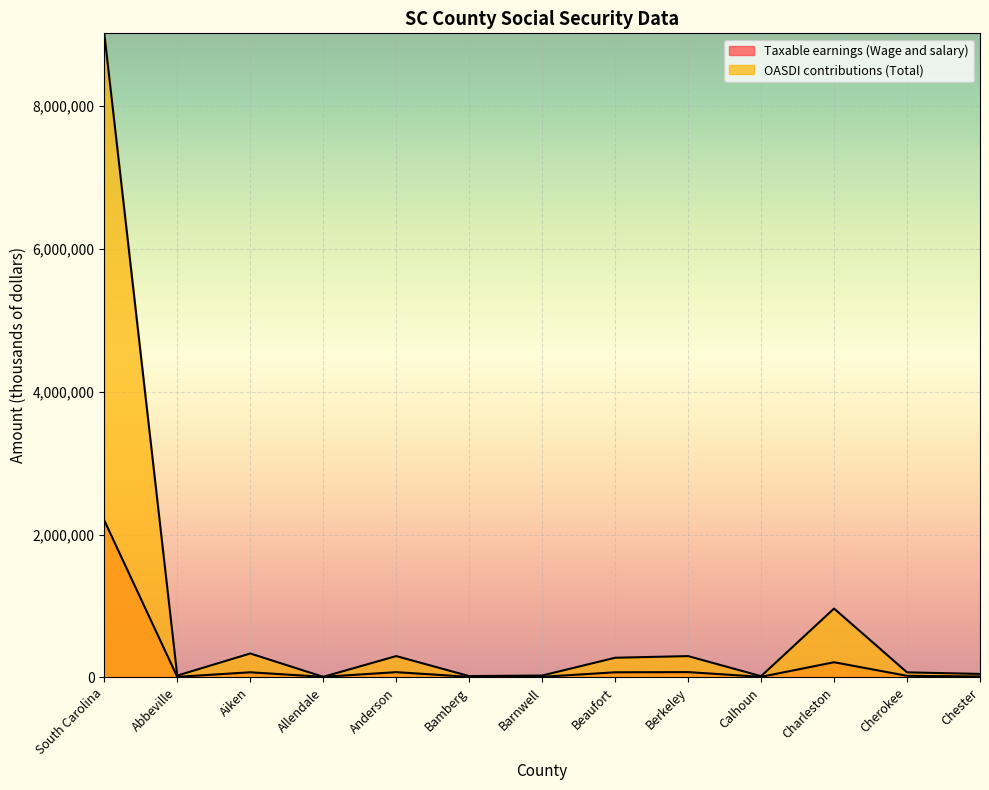

Where does the OASDI contributions (Total) series first go above 71331?

South Carolina